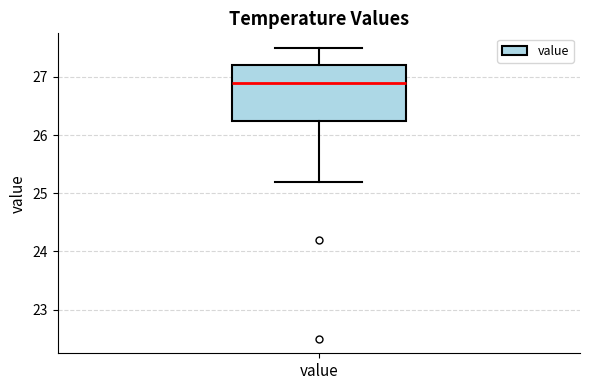

Transcribe this box plot: give where the median line is, the range the box spans, and where the two whiskers end, as read against the y-axis. The values are not printed on the chart, so give them approximately, as read against the axis.

median 26.9, box 26.3 to 27.2, whiskers 25.2 to 27.5